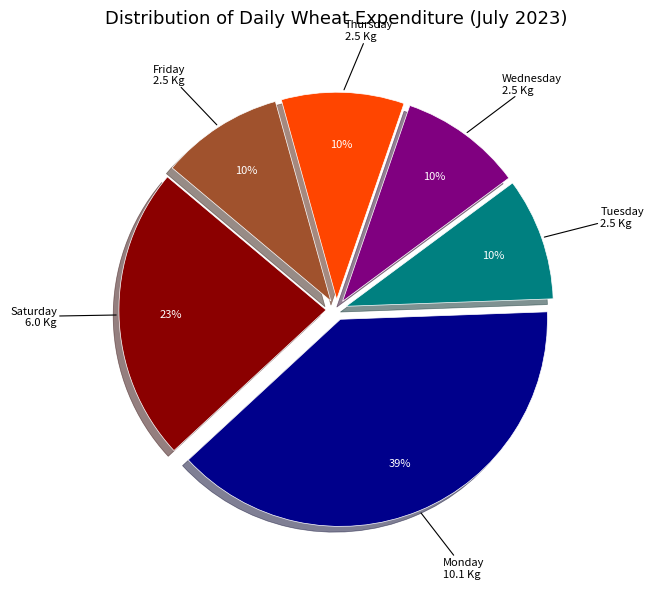

The Wednesday slice represents 10% of the pie. True or false?

True